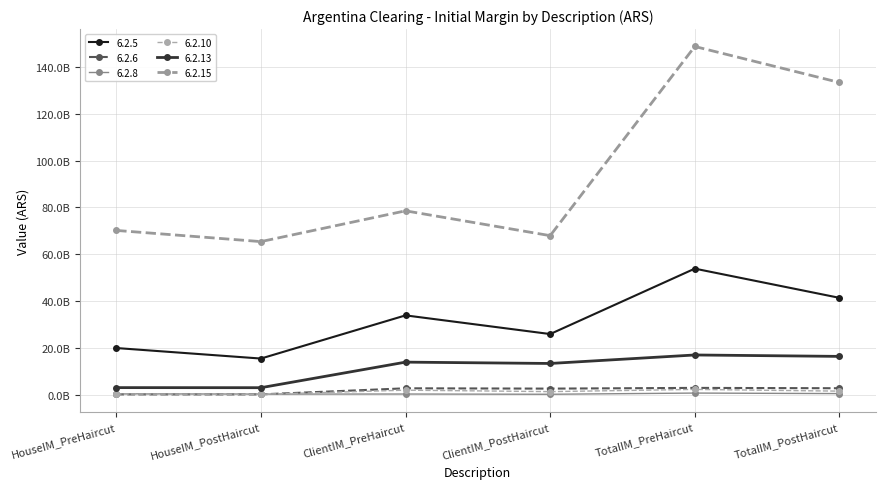

At which category is the sum across all series the highest?

TotalIM_PreHaircut